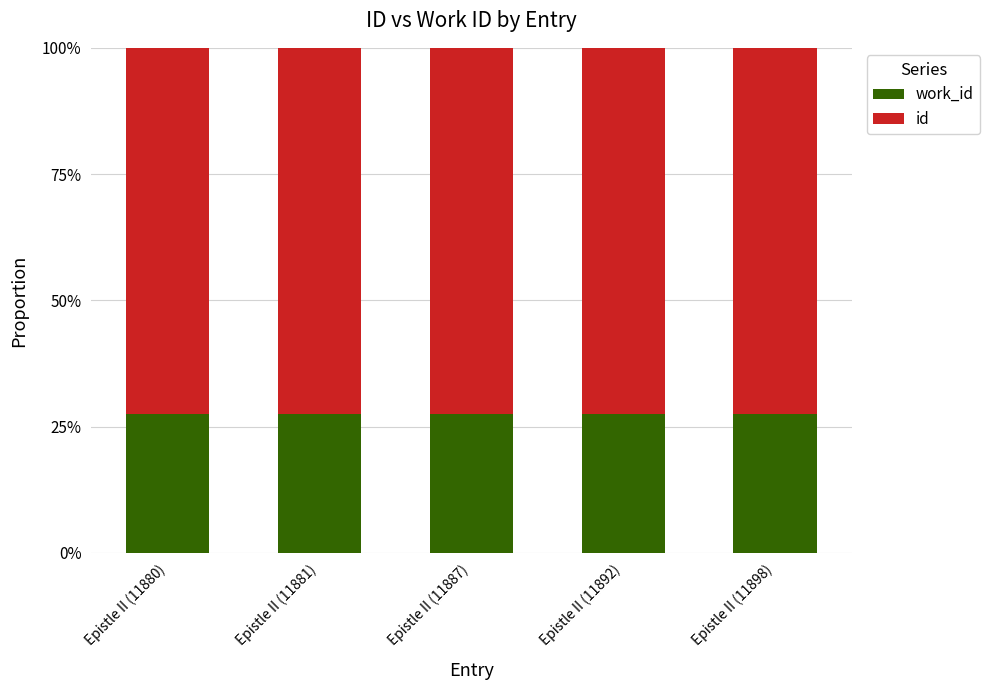

Which series has the widest spread of values?

work_id